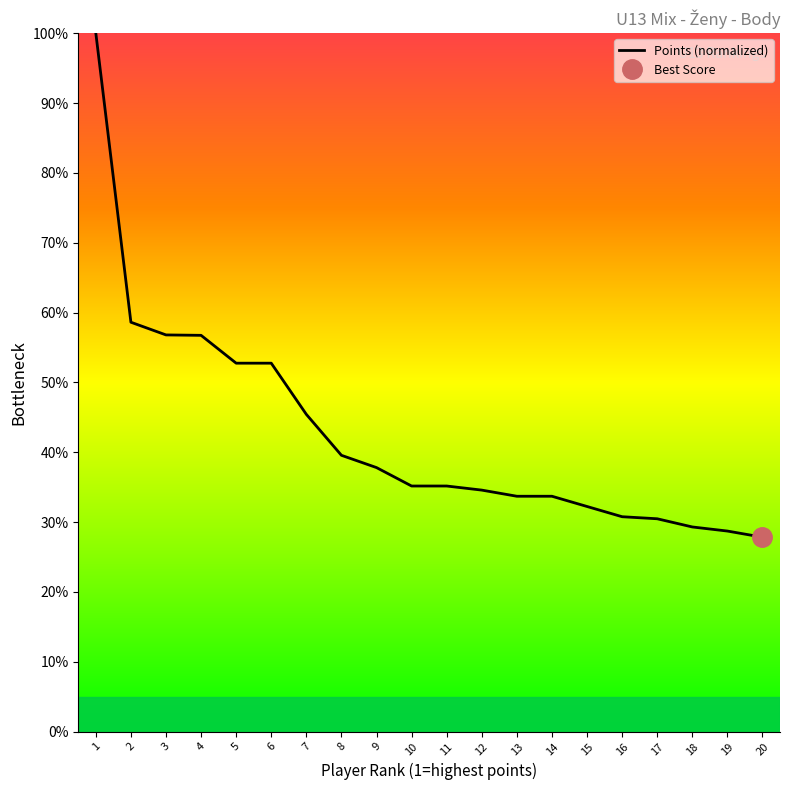

The chart shows a value of 13.0 at 9. True or false?

False